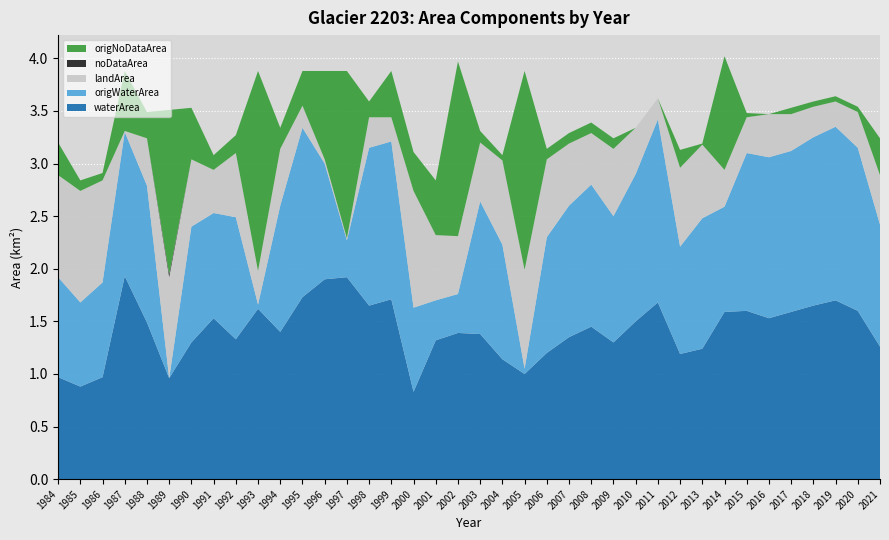

Reading left to right, extract all data points from this chart.

waterArea: 1.0	0.9	1.0	1.9	1.5	1.0	1.3	1.5	1.3	1.6	1.4	1.7	1.9	1.9	1.6	1.7	0.8	1.3	1.4	1.4	1.1	1.0	1.2	1.4	1.4	1.3	1.5	1.7	1.2	1.2	1.6	1.6	1.5	1.6	1.6	1.7	1.6	1.3
origWaterArea: 0.9	0.8	0.9	1.4	1.3	0.0	1.1	1.0	1.2	0.0	1.2	1.6	1.1	0.3	1.5	1.5	0.8	0.4	0.4	1.3	1.1	0.1	1.1	1.2	1.4	1.2	1.4	1.7	1.0	1.2	1.0	1.5	1.5	1.5	1.6	1.6	1.6	1.2
landArea: 1.0	1.1	1.0	0.0	0.5	1.0	0.6	0.4	0.6	0.3	0.5	0.2	0.0	0.0	0.3	0.2	1.1	0.6	0.6	0.6	0.8	0.9	0.7	0.6	0.5	0.6	0.4	0.2	0.8	0.7	0.3	0.3	0.4	0.3	0.3	0.2	0.3	0.5
noDataArea: 0.0	0.0	0.0	0.0	0.0	0.0	0.0	0.0	0.0	0.0	0.0	0.0	0.0	0.0	0.0	0.0	0.0	0.0	0.0	0.0	0.0	0.0	0.0	0.0	0.0	0.0	0.0	0.0	0.0	0.0	0.0	0.0	0.0	0.0	0.0	0.0	0.0	0.0
origNoDataArea: 0.3	0.1	0.1	0.6	0.2	1.6	0.5	0.1	0.2	1.9	0.2	0.3	0.8	1.6	0.1	0.4	0.4	0.5	1.7	0.1	0.1	1.9	0.1	0.1	0.1	0.1	0.0	0.0	0.2	0.0	1.1	0.0	0.0	0.1	0.1	0.1	0.1	0.3